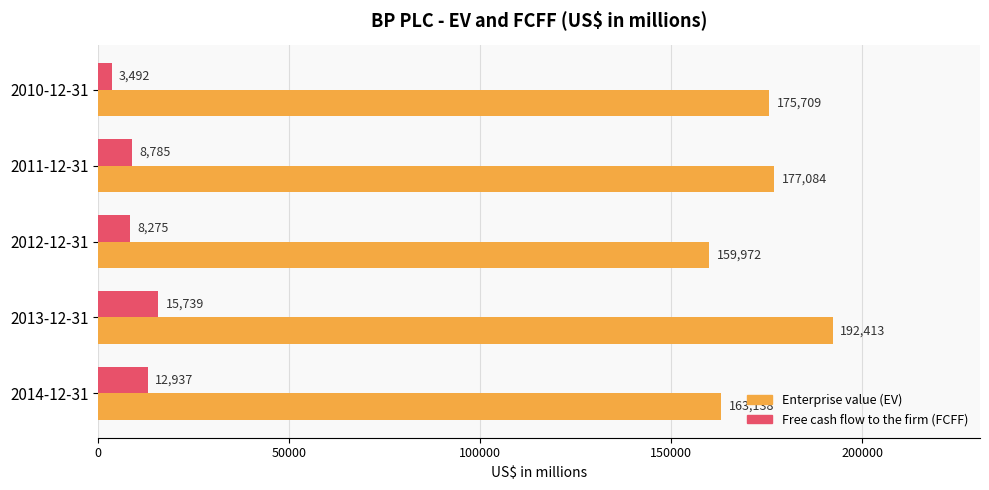

What is the lowest value of the Enterprise value (EV) series?

159972